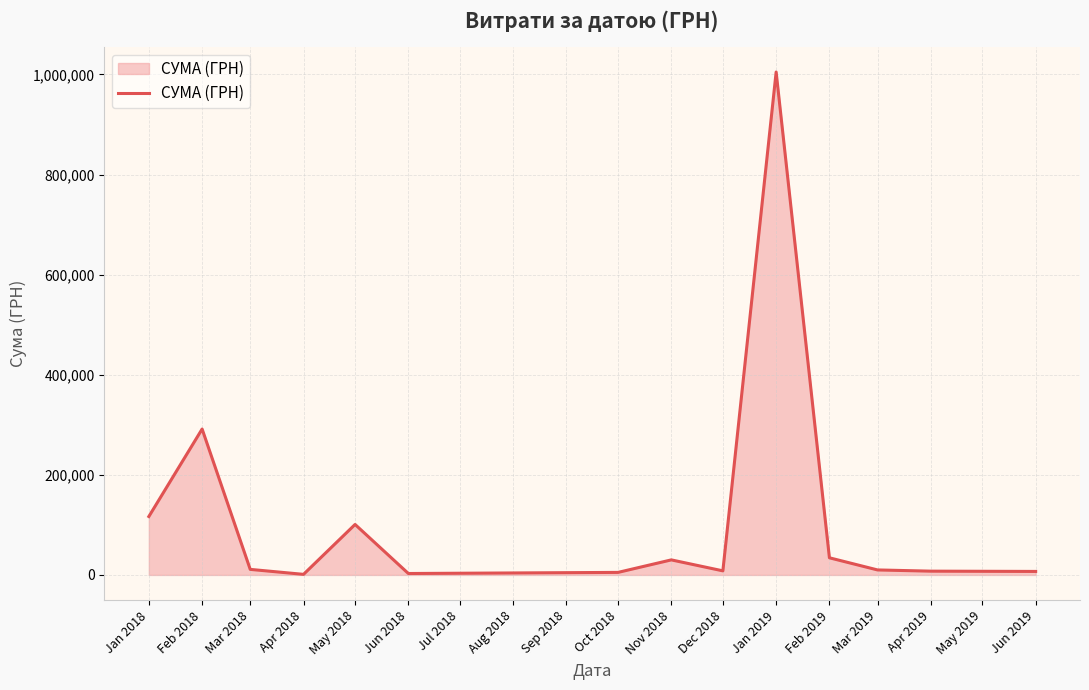

What is the difference between the maximum and minimum values?

1003679.5